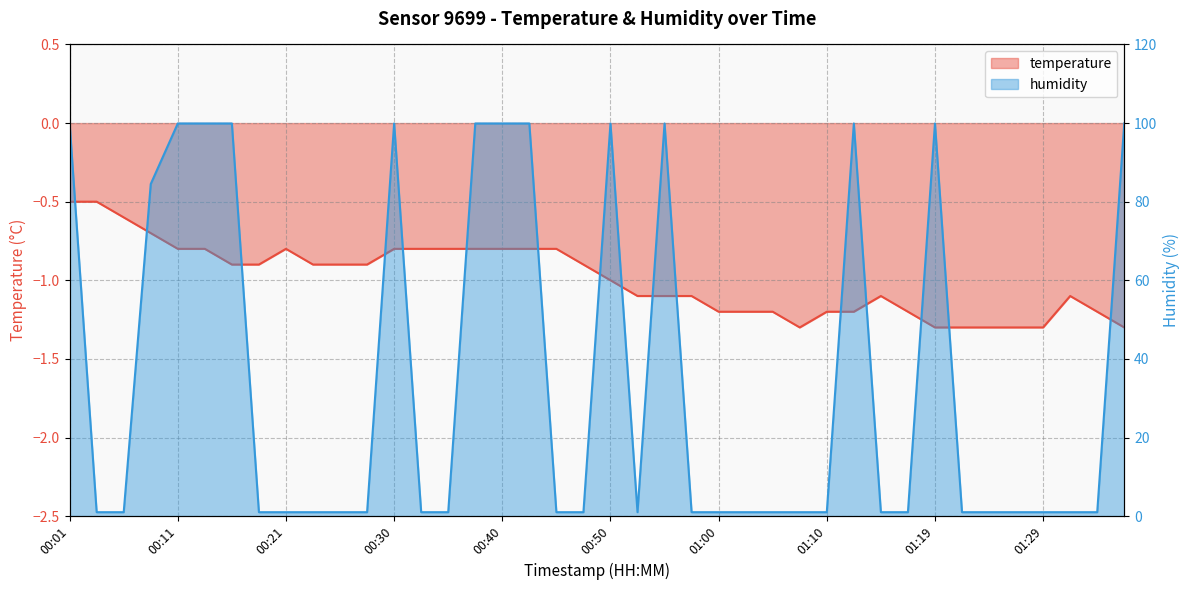

Between 00:38 and 01:05, which series saw the biggest shift?

humidity